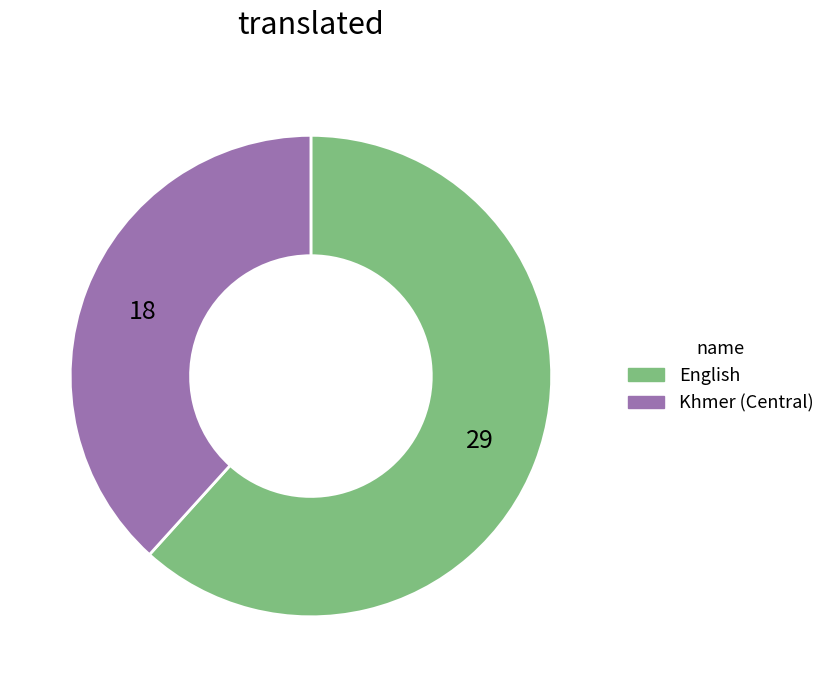

True or false: Khmer (Central) accounts for 38% of the total.

True